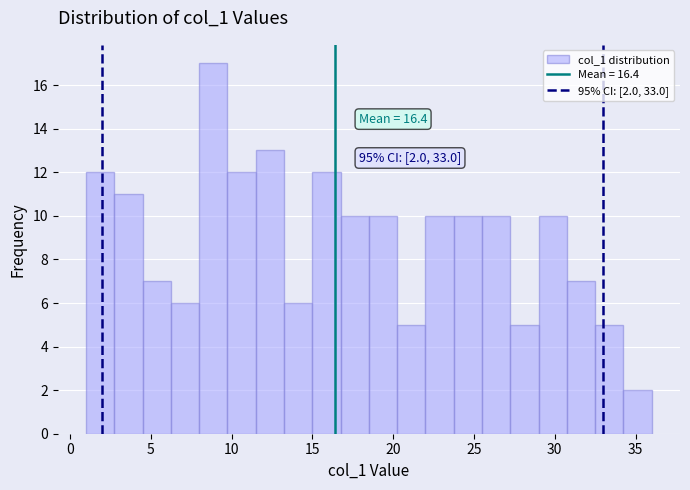

Read against the x-axis, roughly where is the centre of the tallest bar?

9.0